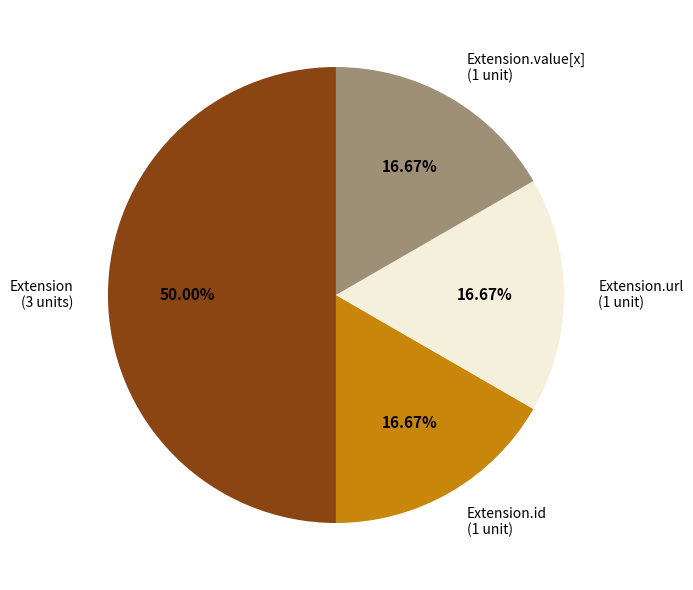

How many slices are in this pie chart?

4